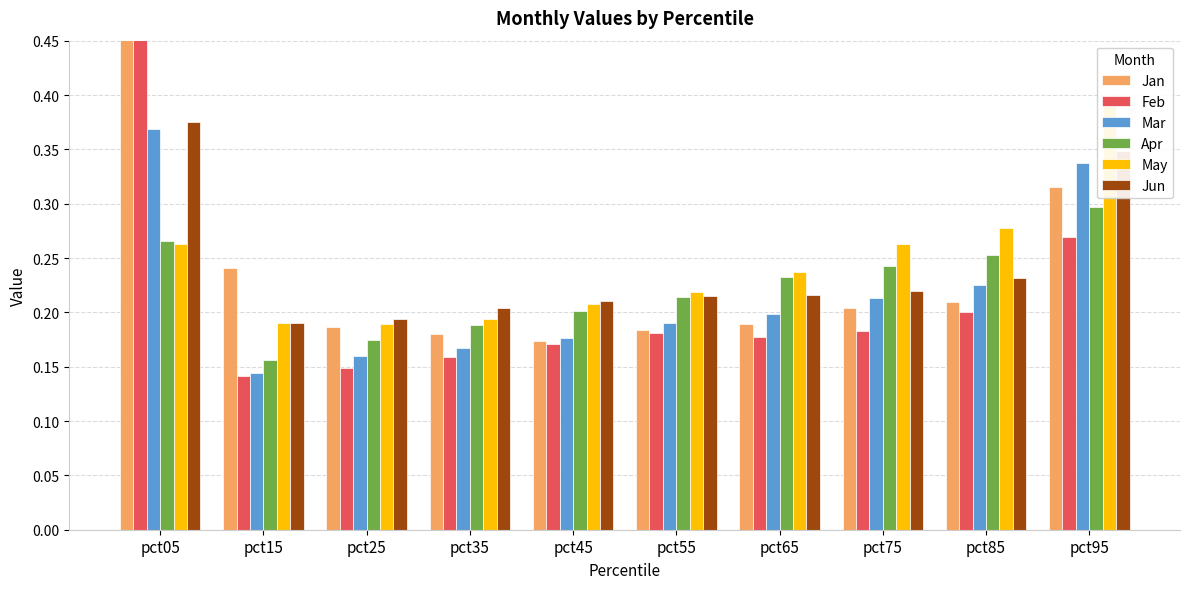

Count the number of categories in the chart.

10